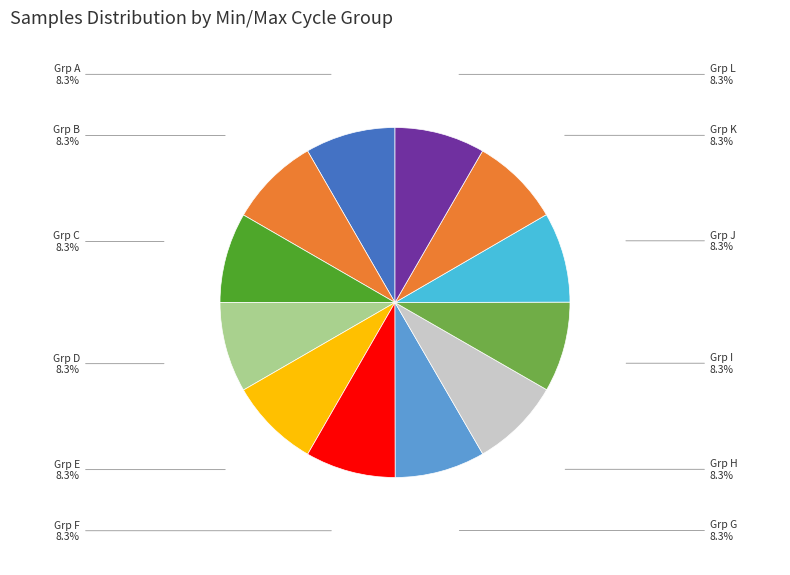

What percentage is NOT represented by Grp G?

91.7%